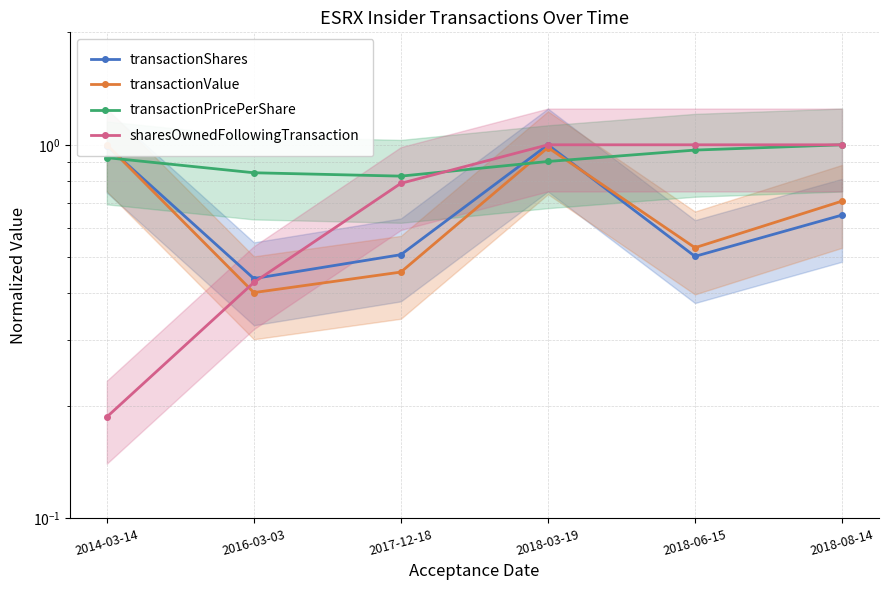

What is the sum of the transactionValue values at 2014-03-14 and 2016-03-03?

1.4